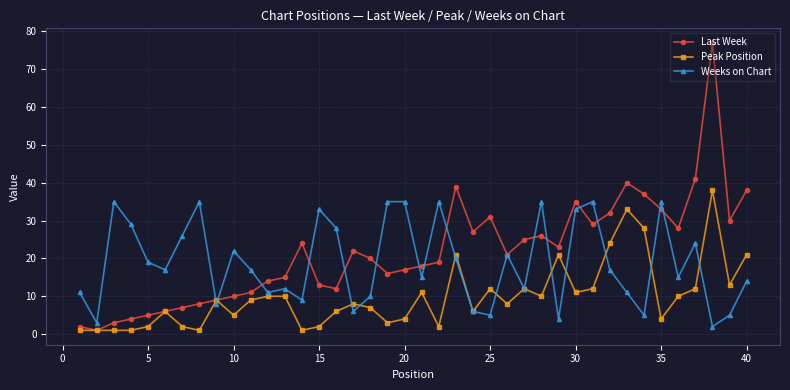

Rank the series by their average value, from lowest to highest.

Peak Position, Weeks on Chart, Last Week